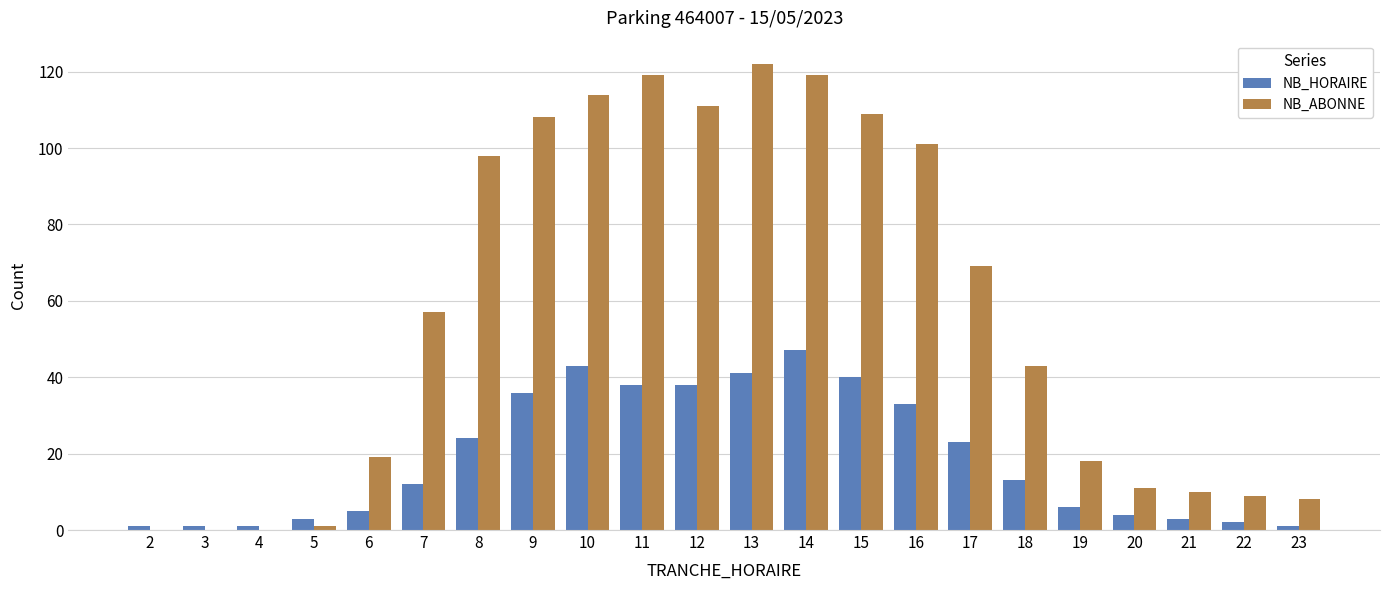

Reading left to right, what are all the values shown in this chart?

NB_HORAIRE: 2=1	3=1	4=1	5=3	6=5	7=12	8=24	9=36	10=43	11=38	12=38	13=41	14=47	15=40	16=33	17=23	18=13	19=6	20=4	21=3	22=2	23=1
NB_ABONNE: 2=0	3=0	4=0	5=1	6=19	7=57	8=98	9=108	10=114	11=119	12=111	13=122	14=119	15=109	16=101	17=69	18=43	19=18	20=11	21=10	22=9	23=8